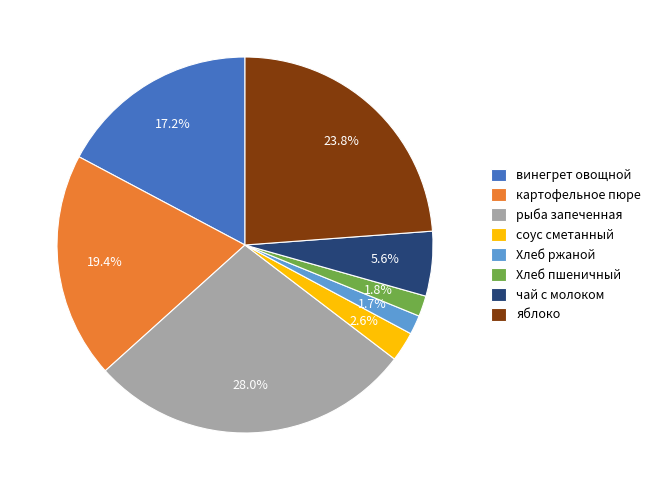

Does чай с молоком account for over 50% of the chart?

No